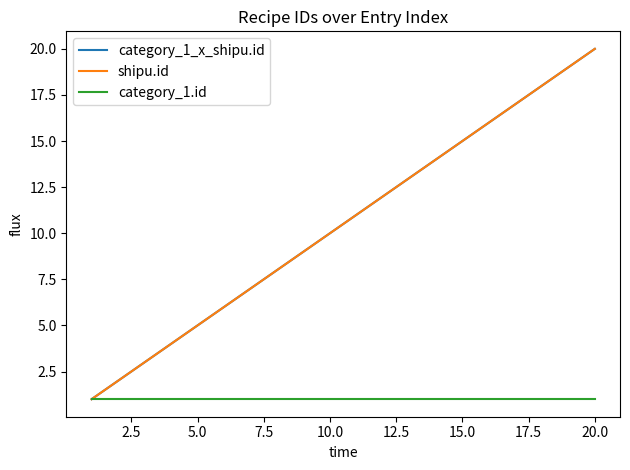

What is the difference between the second highest and minimum values in the shipu.id series?

18